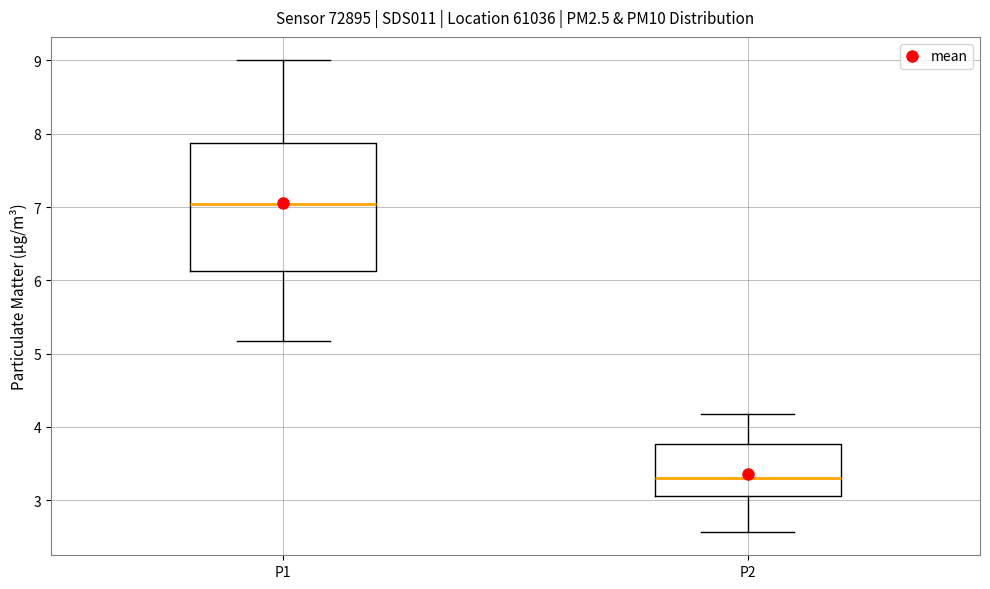

Where does the median line of the box for P1 sit on the y-axis? The values are not printed on the chart, so give them approximately, as read against the axis.

7.0